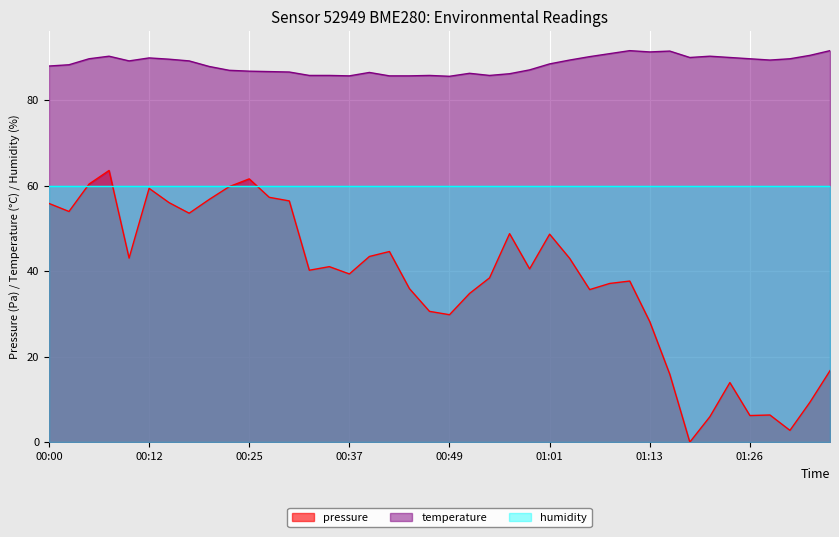

True or false: pressure has a value of 0.0 at 01:18.

True